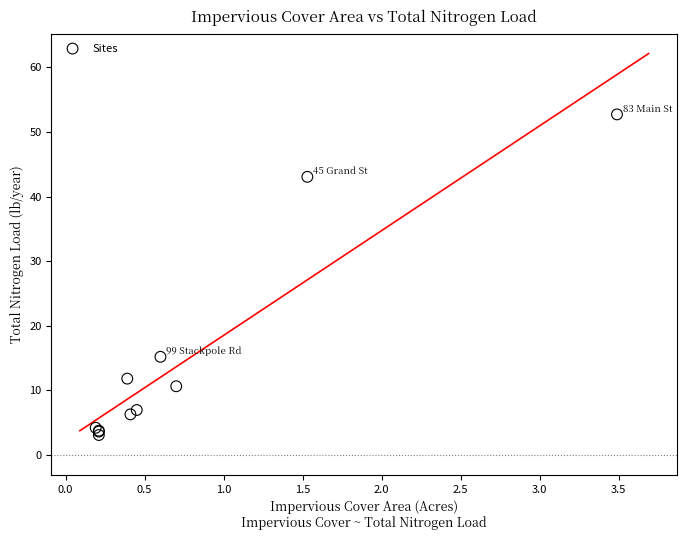

What Y value in the scatter plot is closest to 27?

15.2